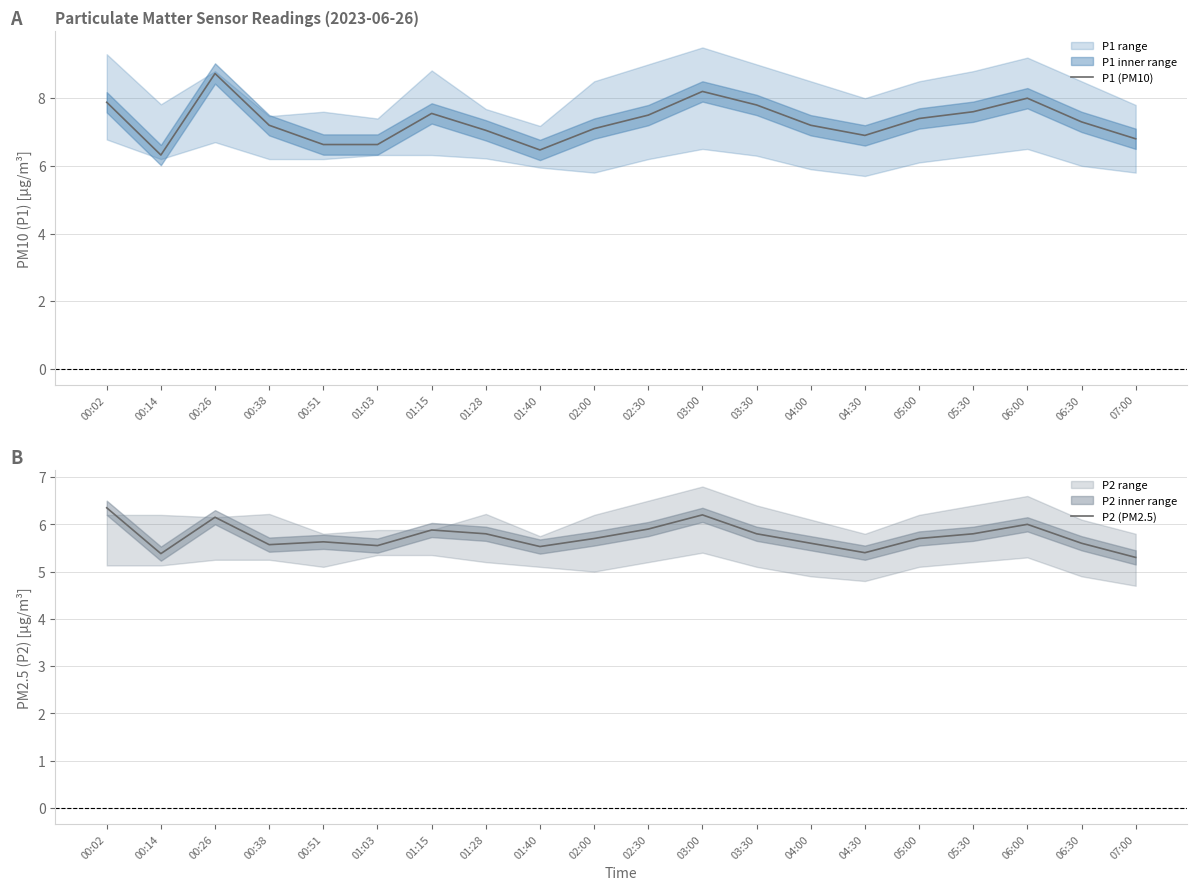

What is the difference between the highest and lowest values at 06:30?

1.7